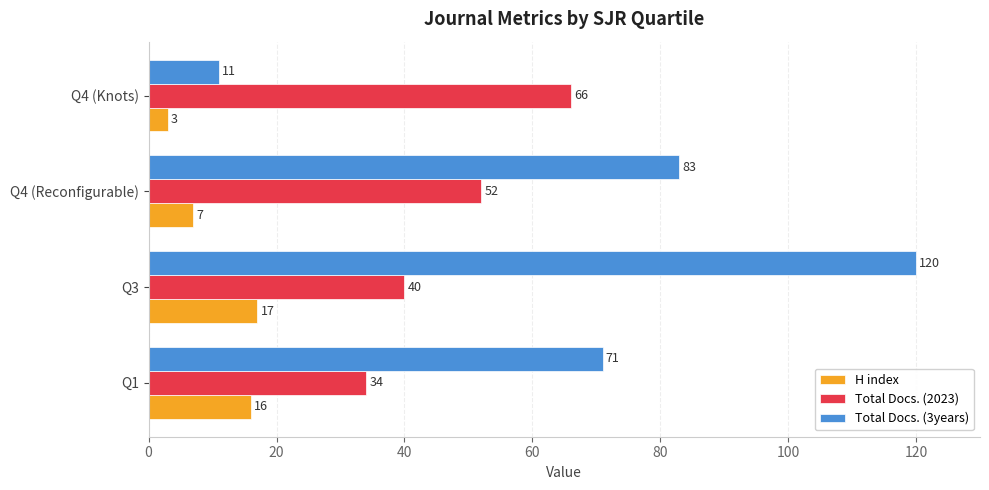

At which category is the sum across all series the highest?

Q3